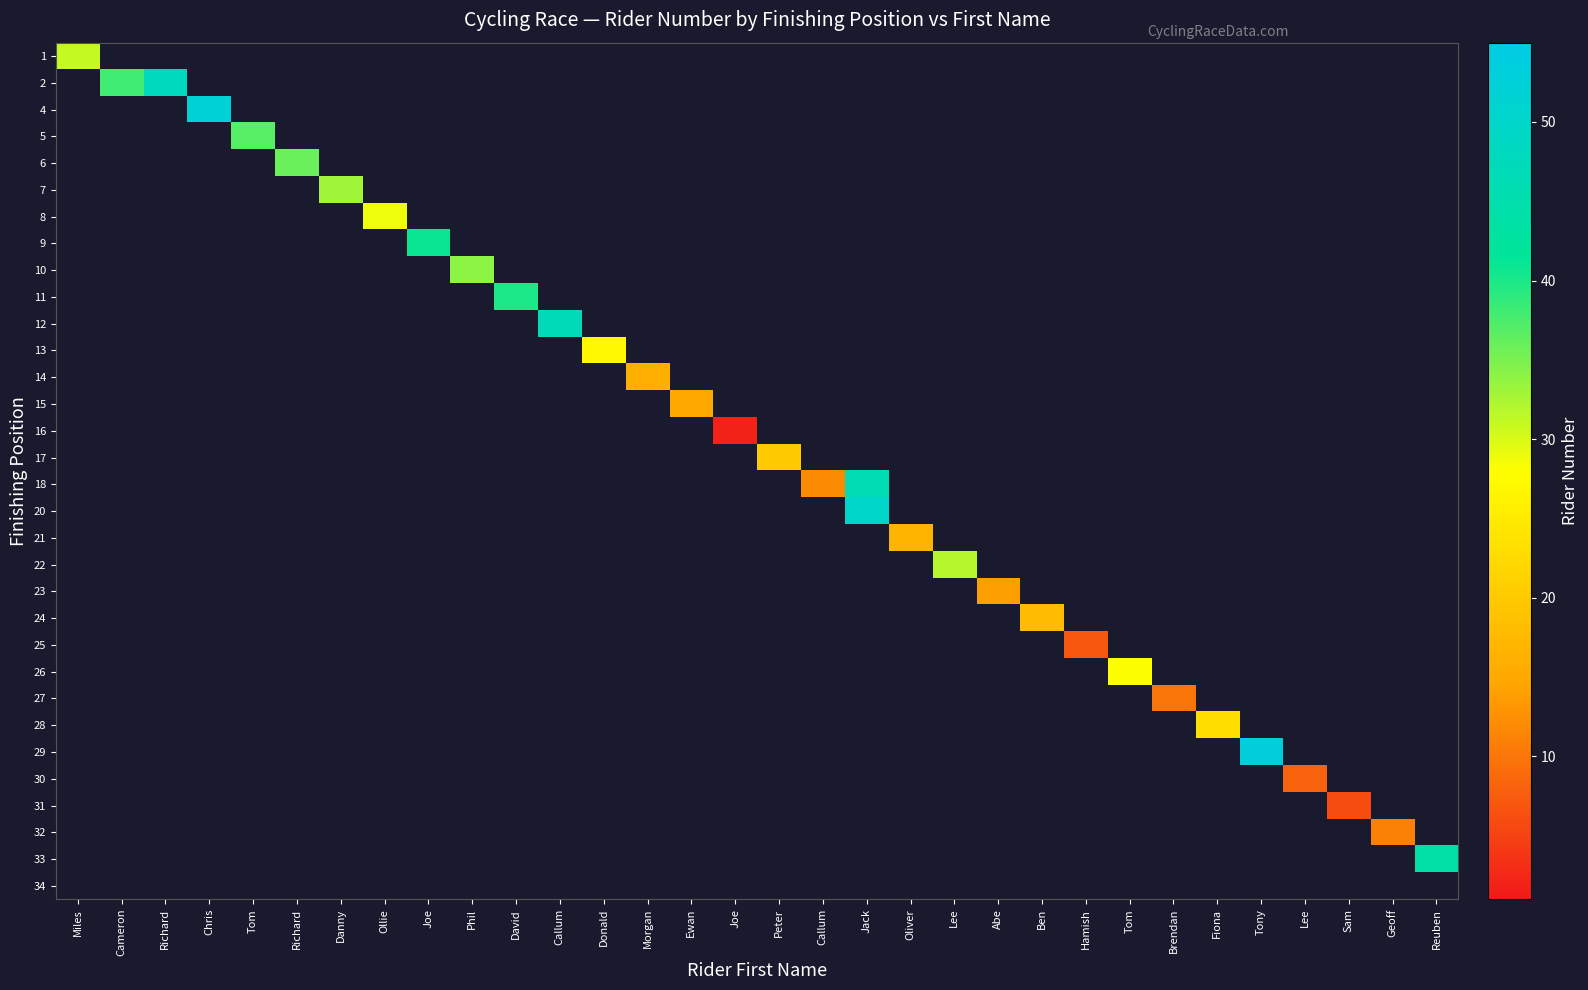

At Ewan, list the series in order from largest to smallest.

1, 2, 4, 5, 6, 7, 8, 9, 10, 11, 12, 13, 14, 15, 16, 17, 18, 20, 21, 22, 23, 24, 25, 26, 27, 28, 29, 30, 31, 32, 33, 34